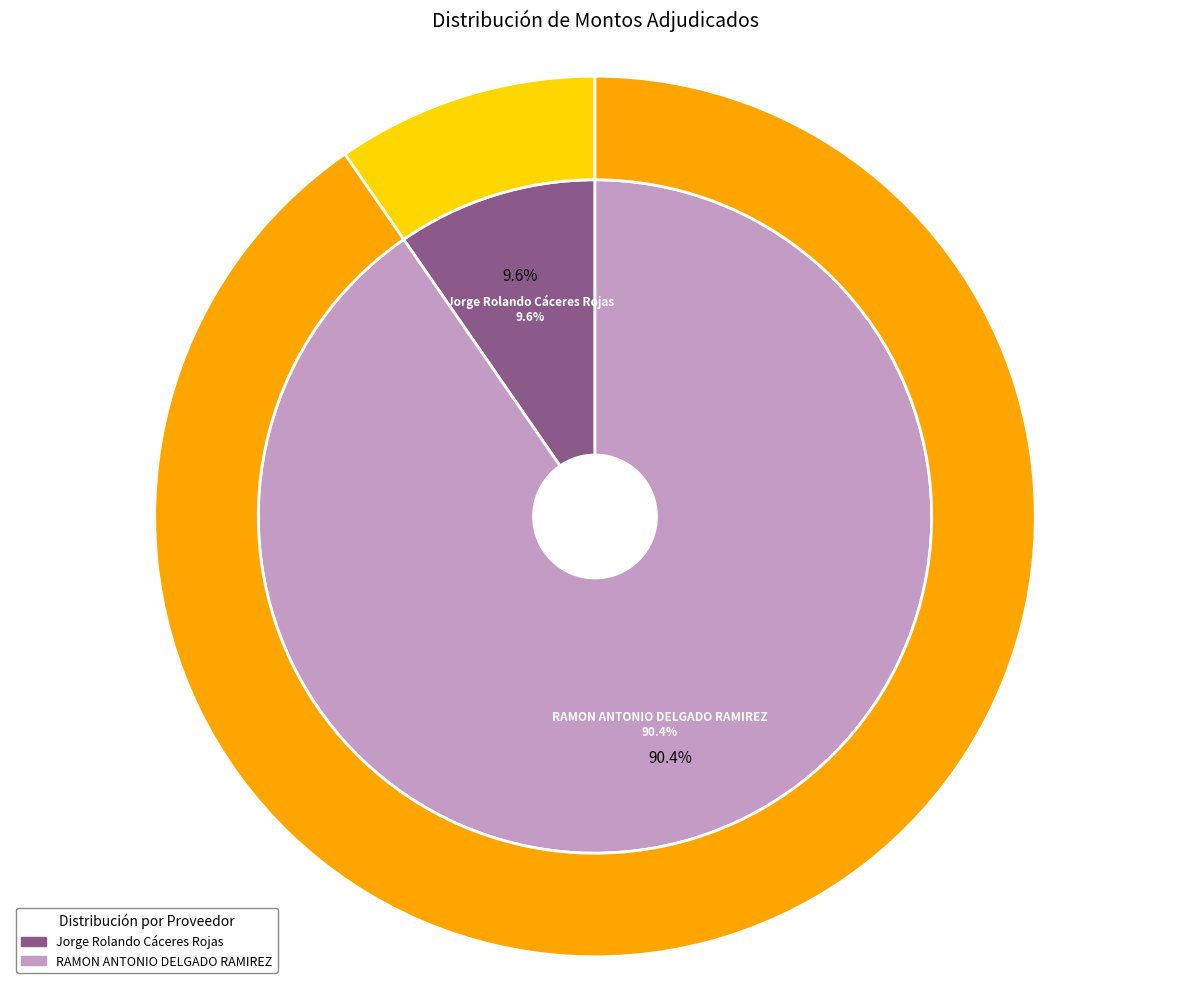

To the nearest percent, what is the combined percentage of Jorge Rolando Cáceres Rojas and RAMON ANTONIO DELGADO RAMIREZ?

100%